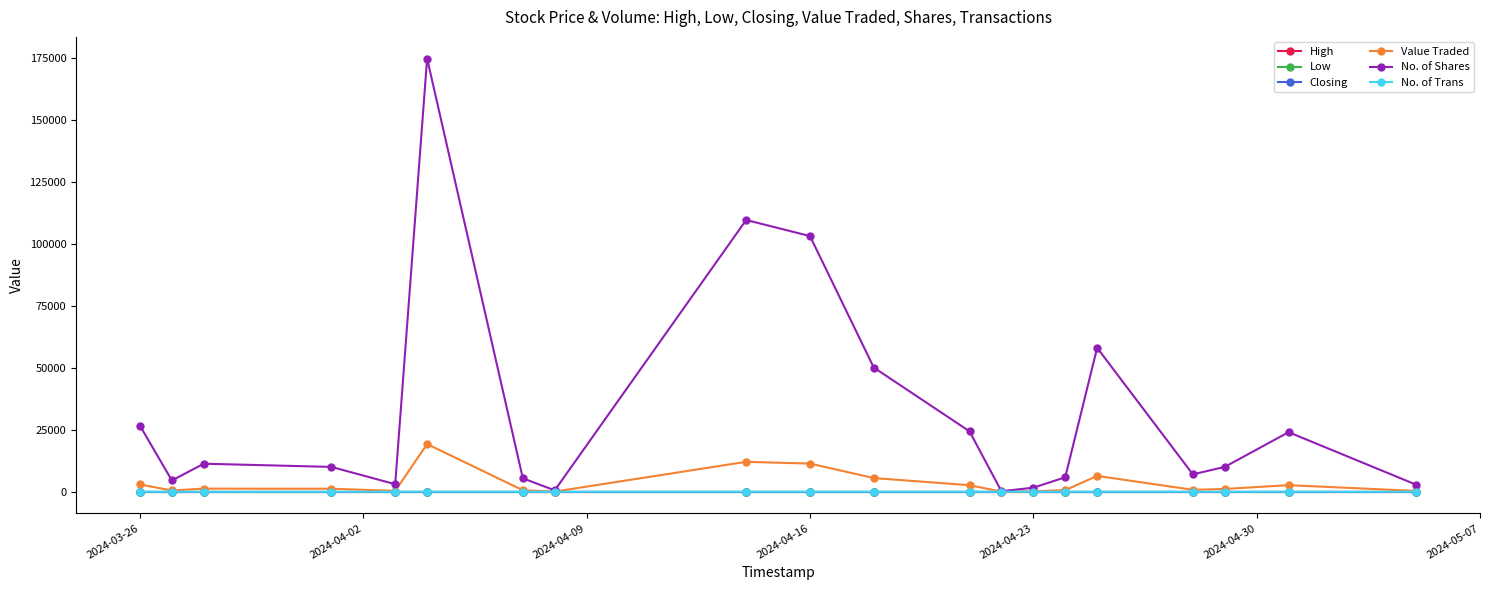

Which series has the widest spread of values?

No. of Shares